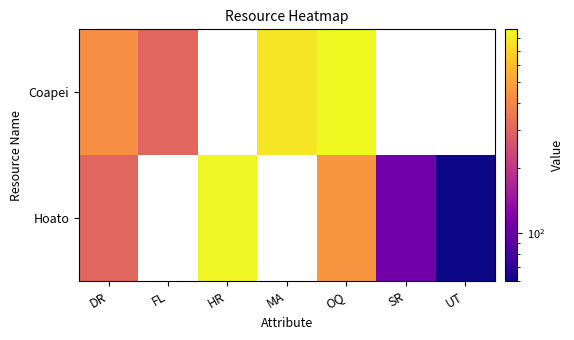

Between DR and HR, which is larger?

HR